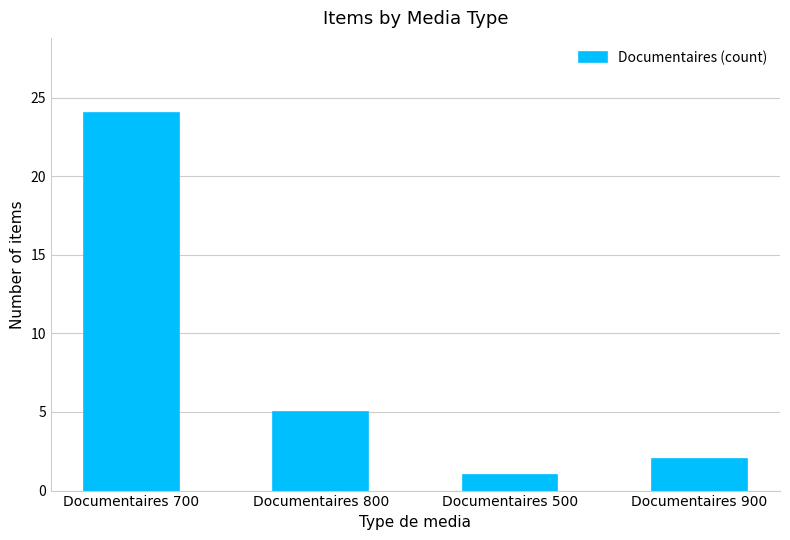

List the labels in order of value, smallest first.

Documentaires 500, Documentaires 900, Documentaires 800, Documentaires 700